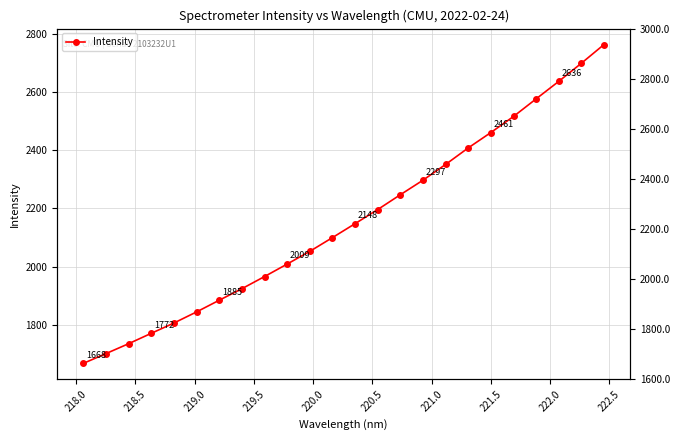

The value at 14 is 3195.1. True or false?

False